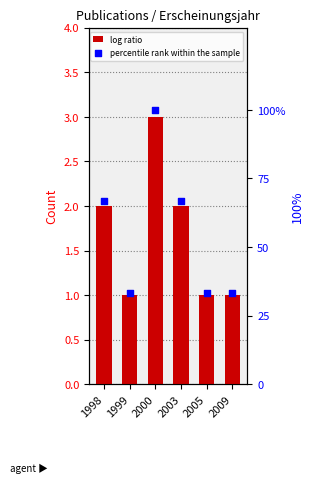

At which category is the sum across all series the highest?

2000